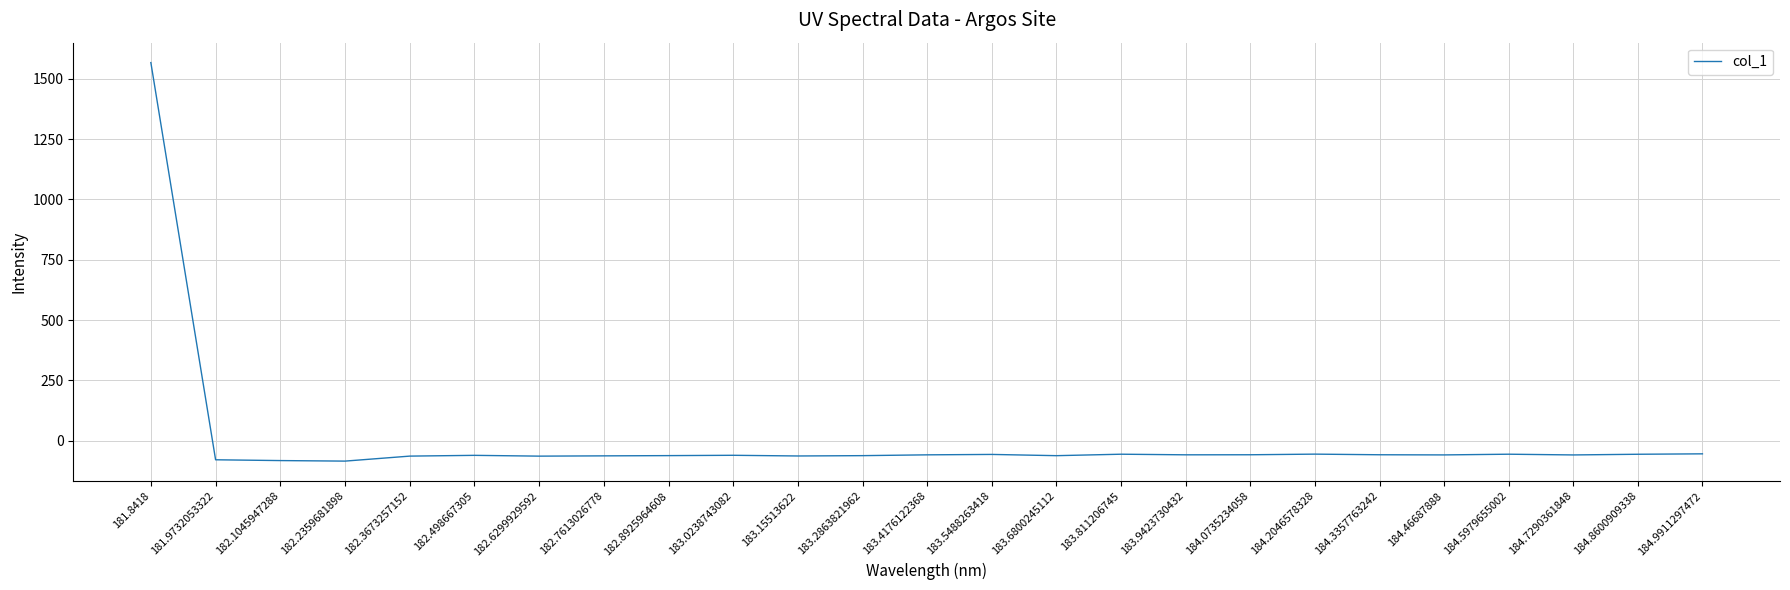

Where is the data nearest to the value 741?

184.9911297472